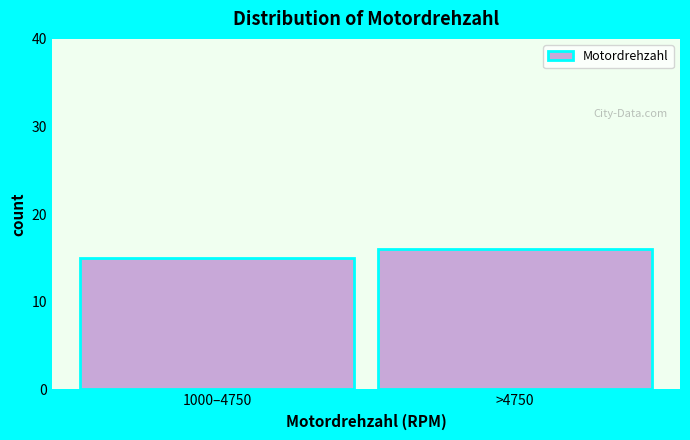

Reading right to left, transcribe all the data shown in this chart.

16	15